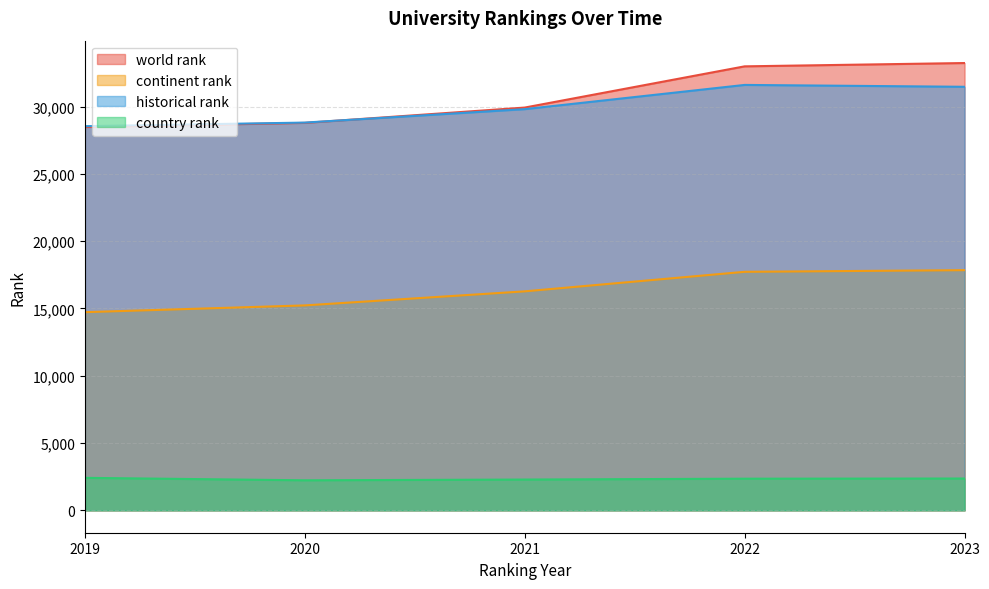

After their last crossing, which series has the higher values: world rank or historical rank?

world rank